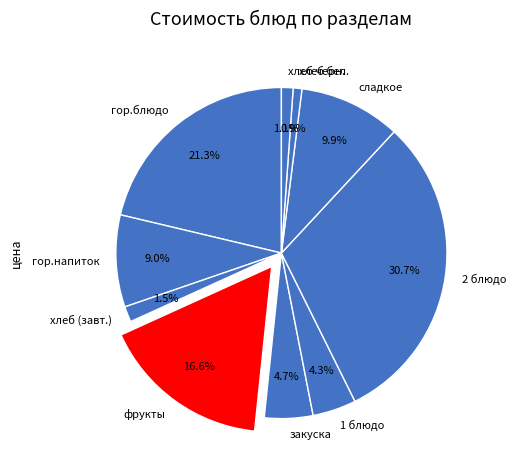

Count the number of slices in the pie.

10